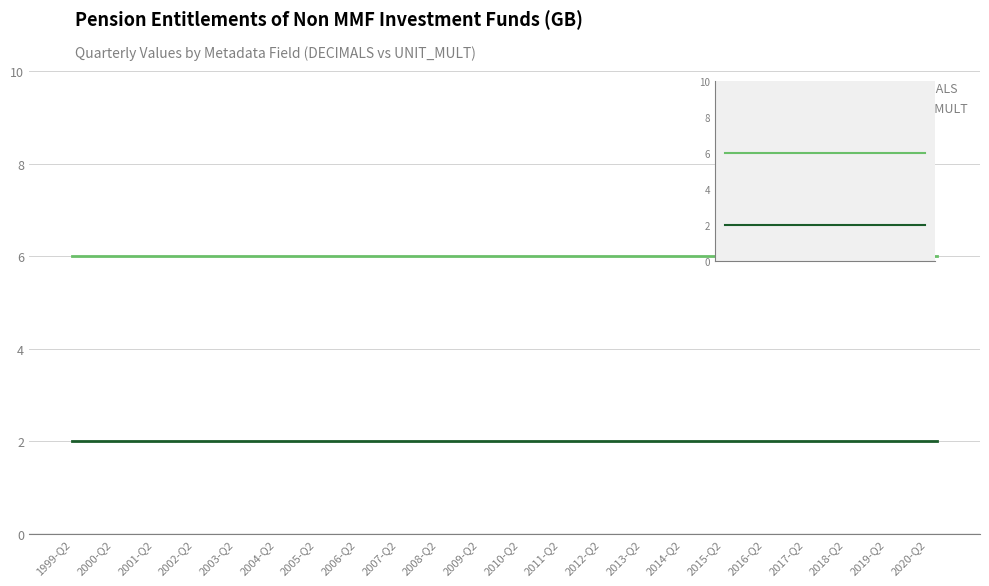

Which label corresponds to the largest value in the chart?

1999-Q2